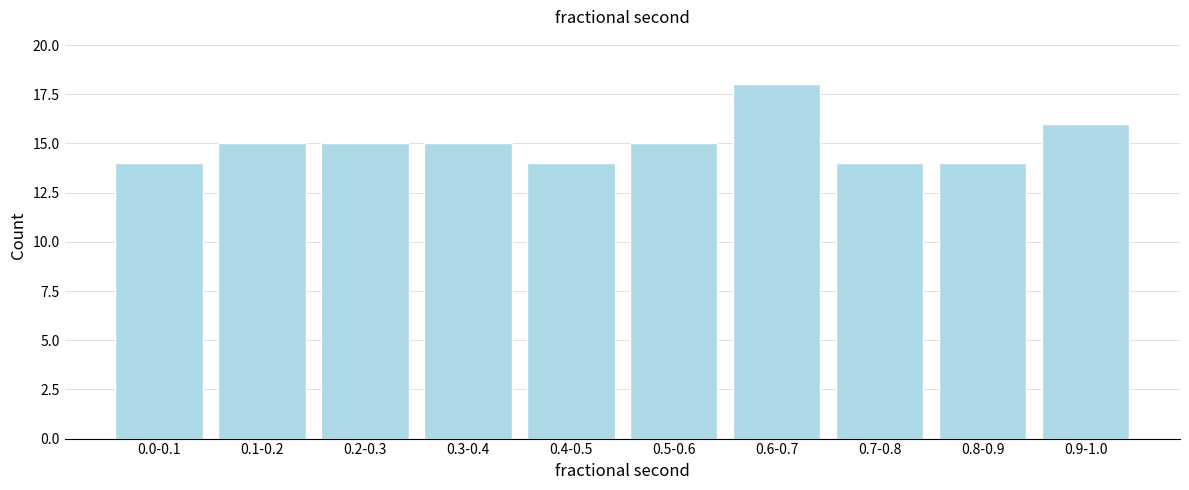

Reading left to right, transcribe all the data shown in this chart.

0.0-0.1=14	0.1-0.2=15	0.2-0.3=15	0.3-0.4=15	0.4-0.5=14	0.5-0.6=15	0.6-0.7=18	0.7-0.8=14	0.8-0.9=14	0.9-1.0=16